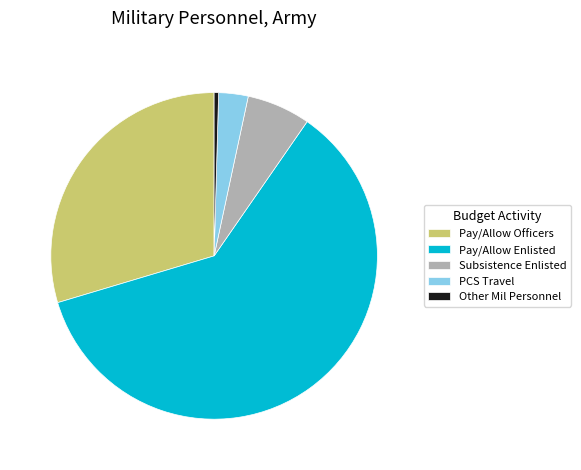

Is the sum of Pay/Allow Officers and Subsistence Enlisted greater than half?

No